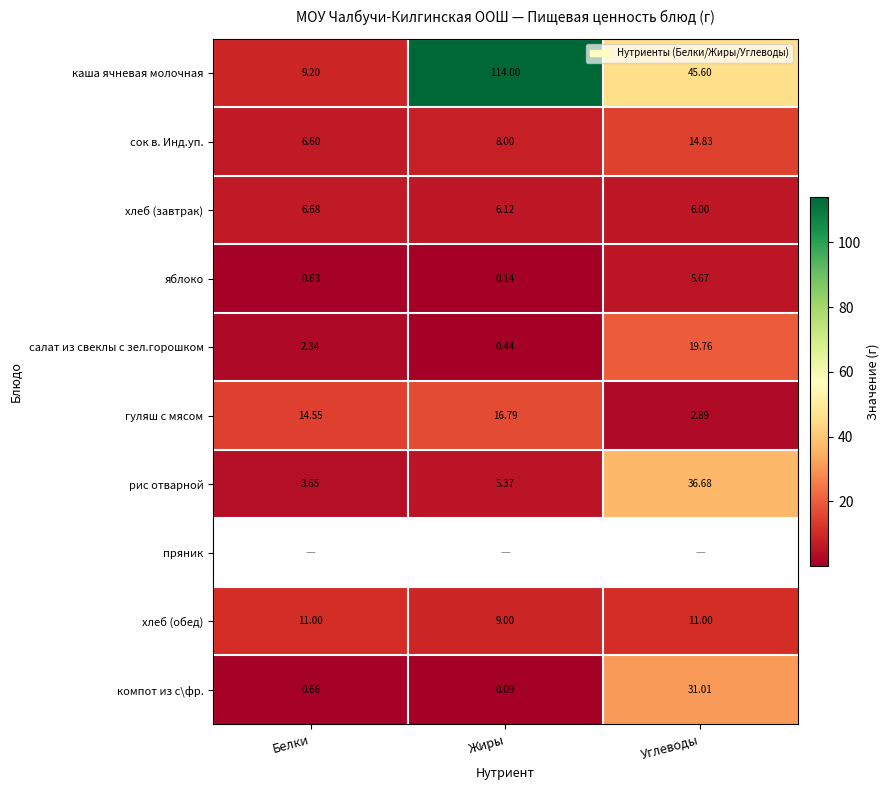

At how many categories does at least one series exceed 12?

3